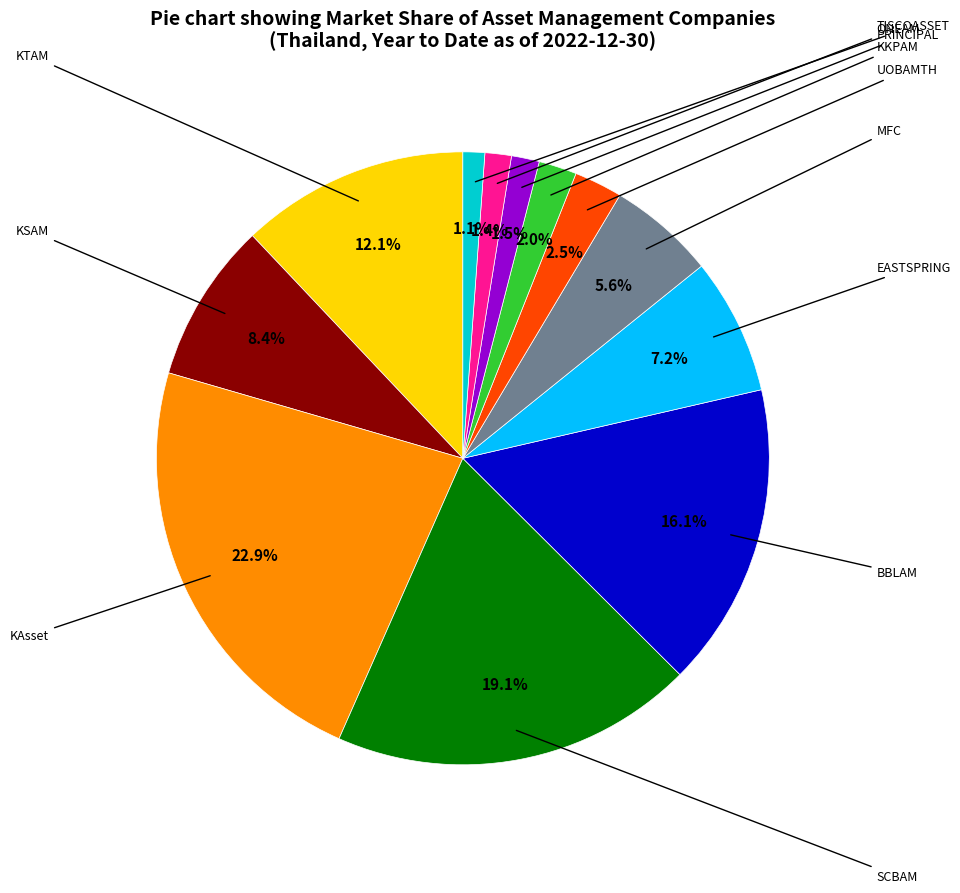

Is there a majority slice in this chart?

No